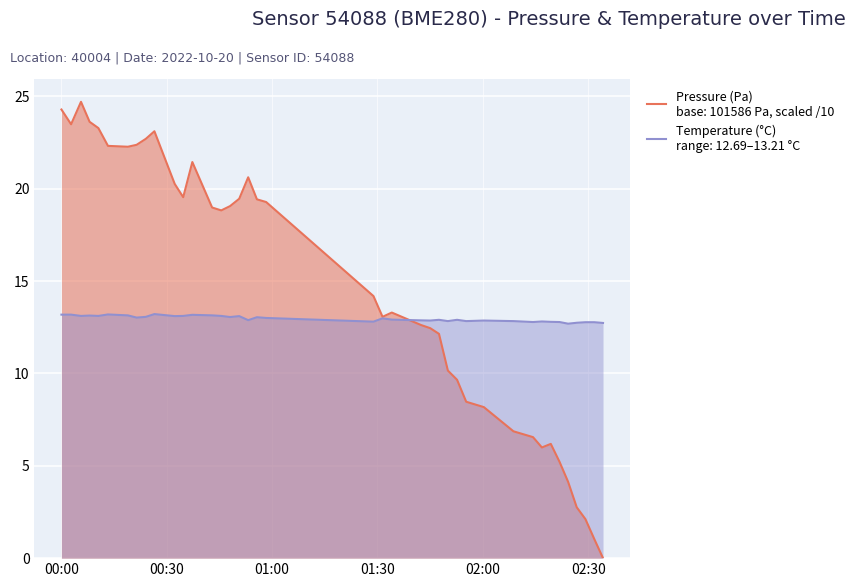

What is the maximum value shown in the chart?

24.7